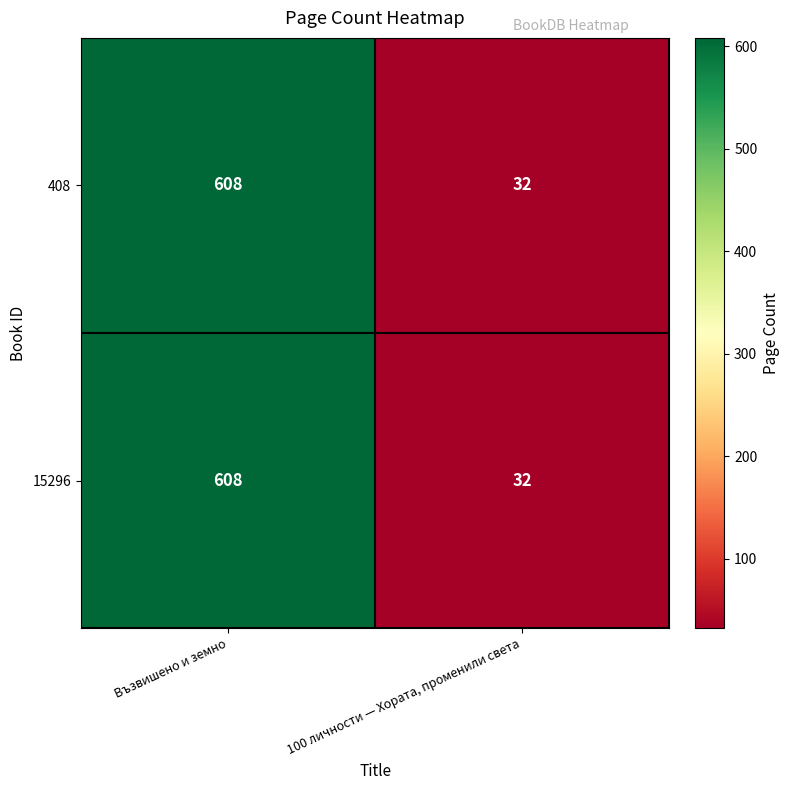

Read the 408 value at 100 личности — Хората, променили света.

32